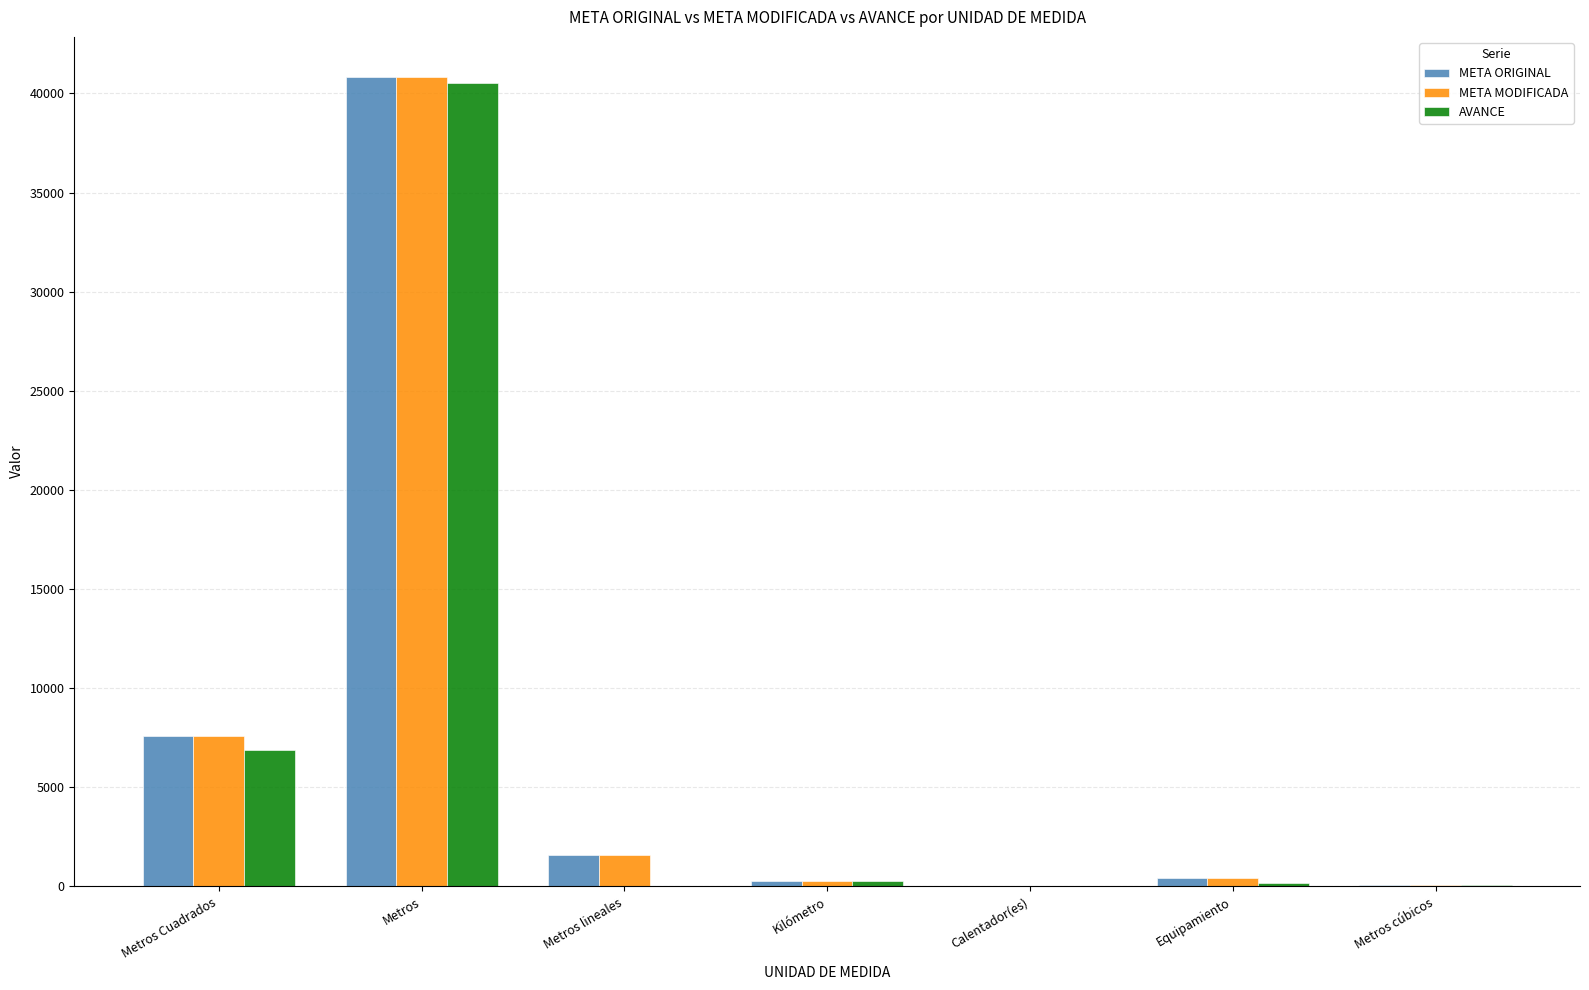

The META ORIGINAL series shows 300.7 at Kilómetro. True or false?

True